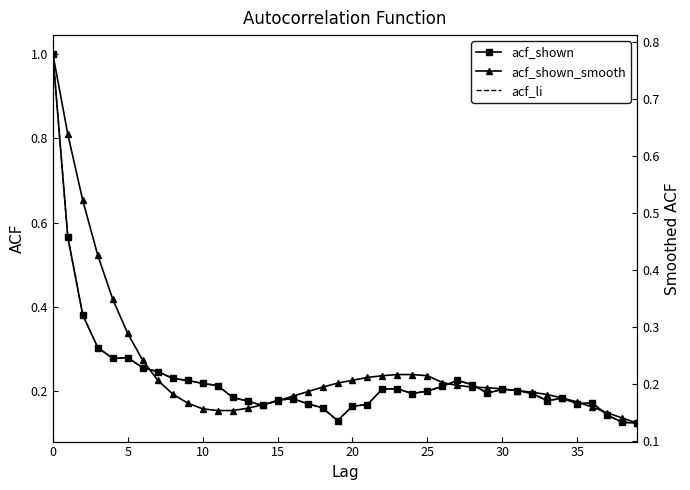

Rank the series by their maximum value, from highest to lowest.

acf_shown, acf_li, acf_shown_smooth